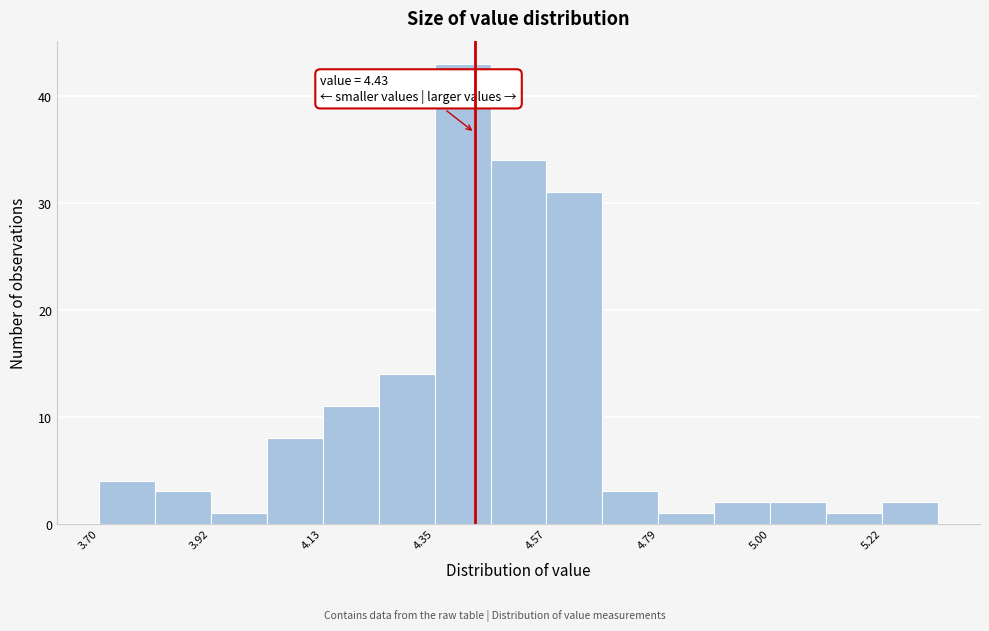

Around what value on the x-axis is the tallest bar? Give the approximate position of its centre, as read against the axis.

4.40